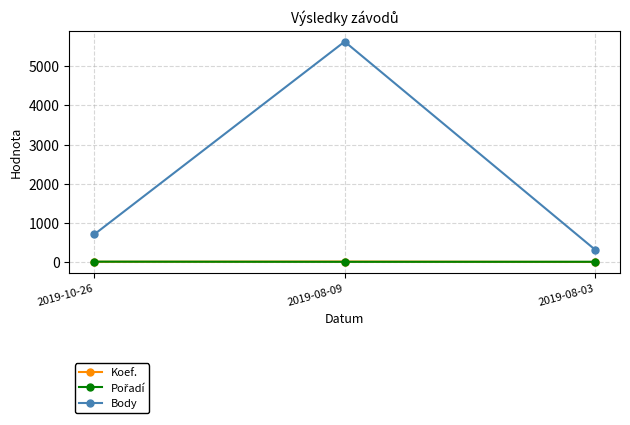

Which category has the highest value across all series?

2019-08-09